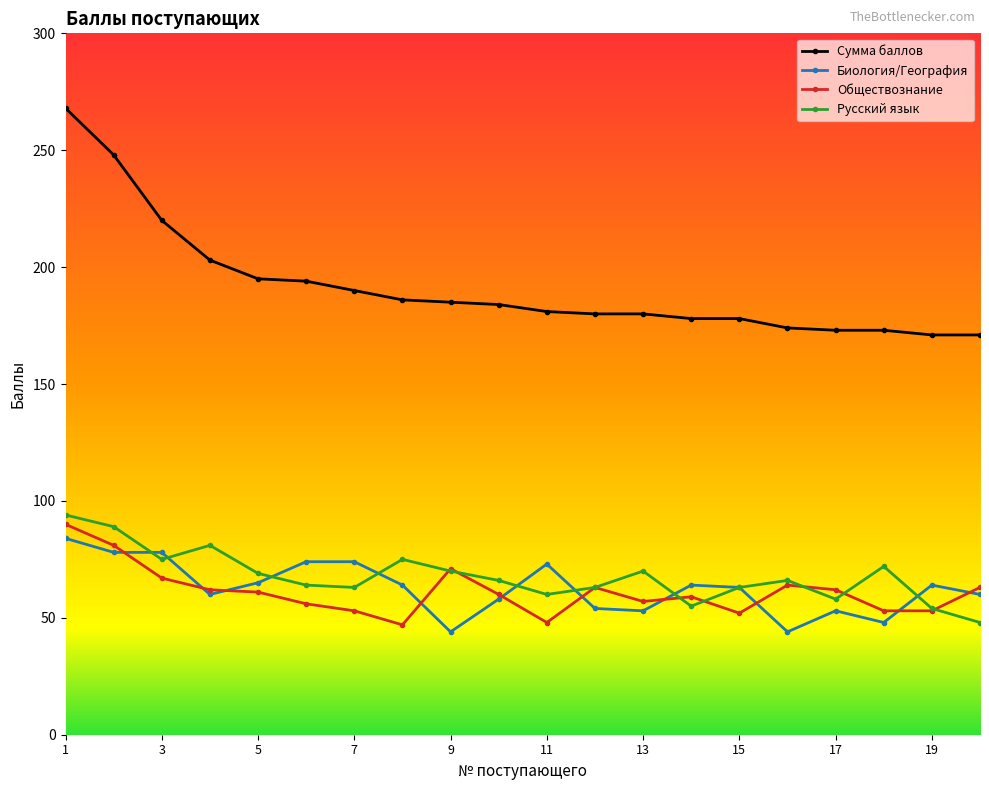

True or false: Сумма баллов and Русский язык intersect in this chart.

False